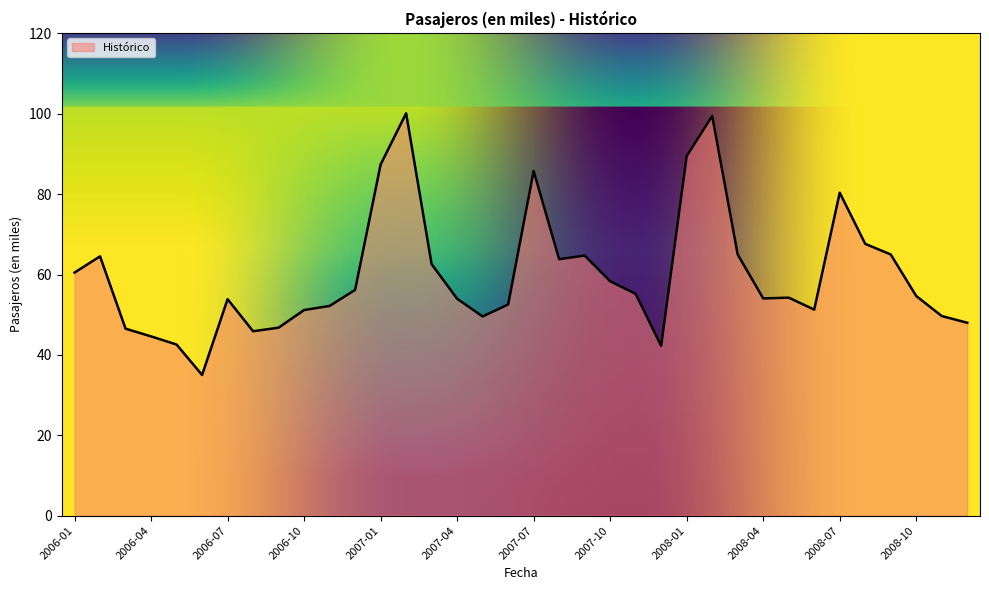

What is the maximum value shown in the chart?

100.1